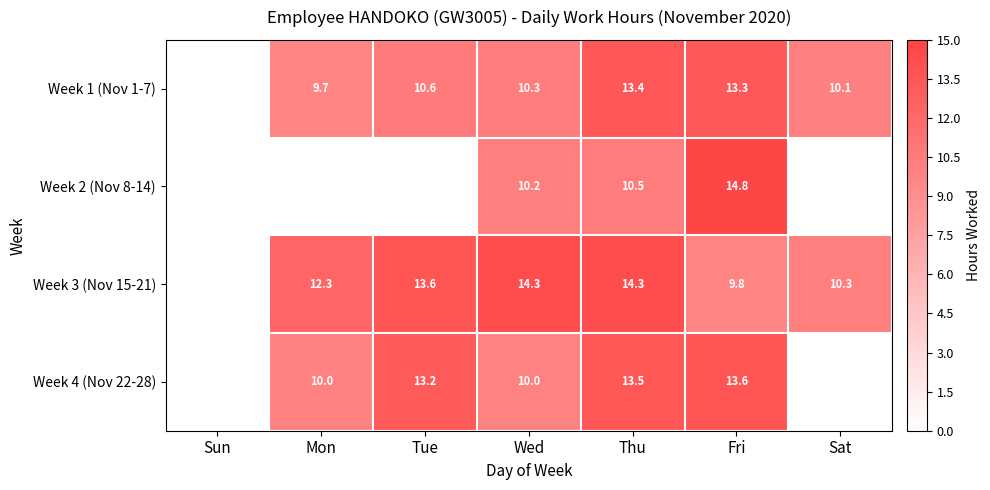

The Week 3 (Nov 15-21) series shows 14.3 at Thu. True or false?

True